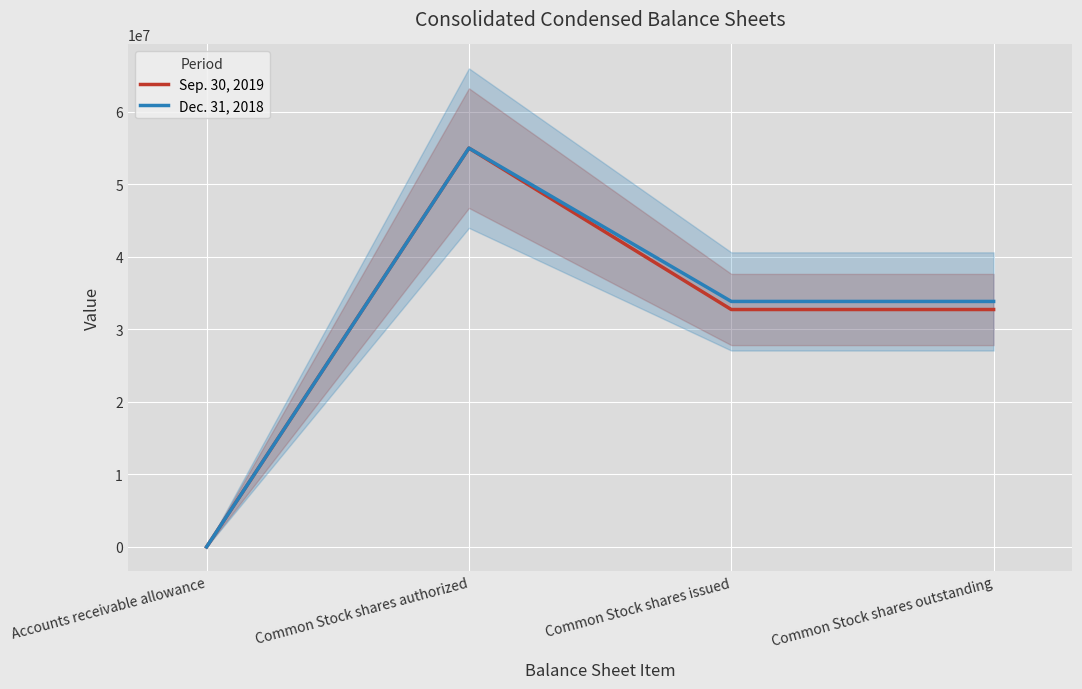

The Dec. 31, 2018 series shows 1432 at Accounts receivable allowance. True or false?

False